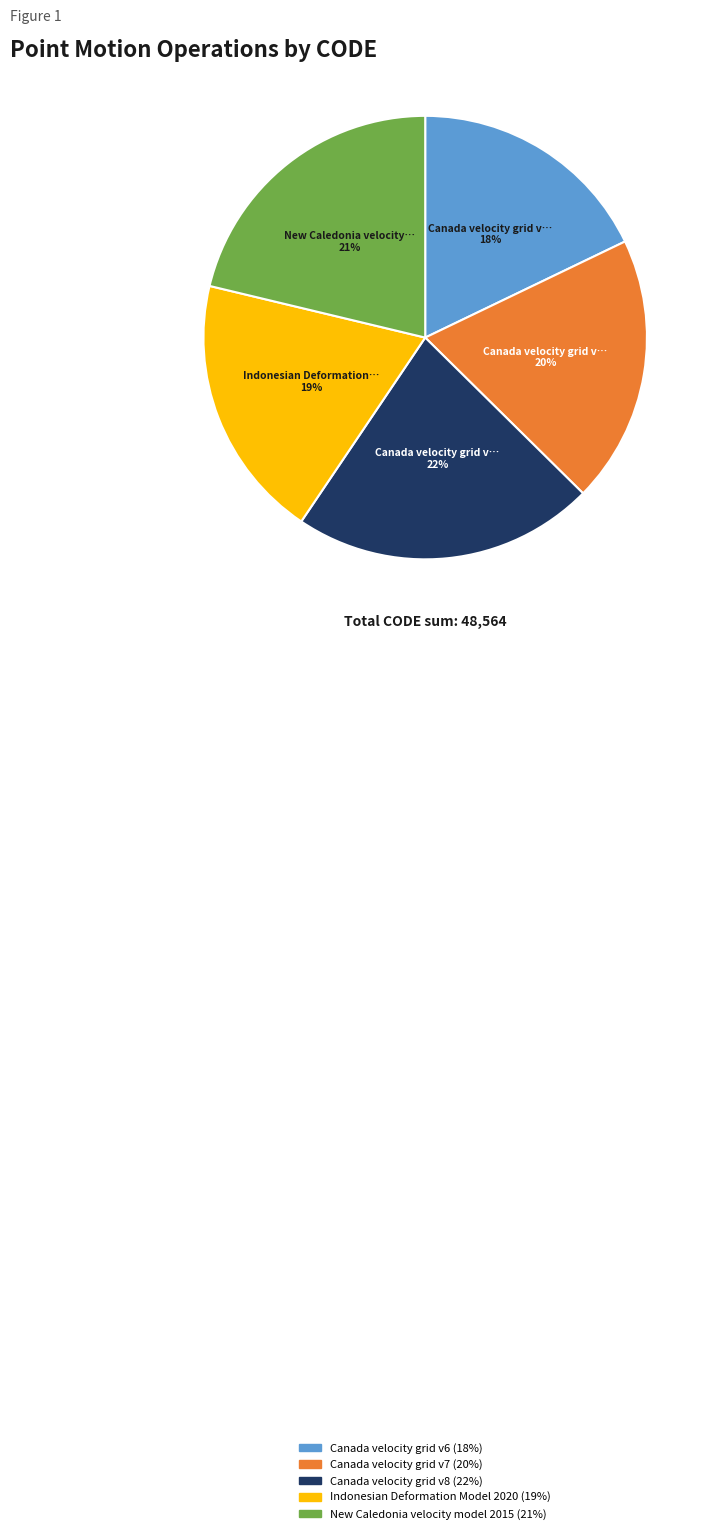

How many segments does this pie chart have?

5